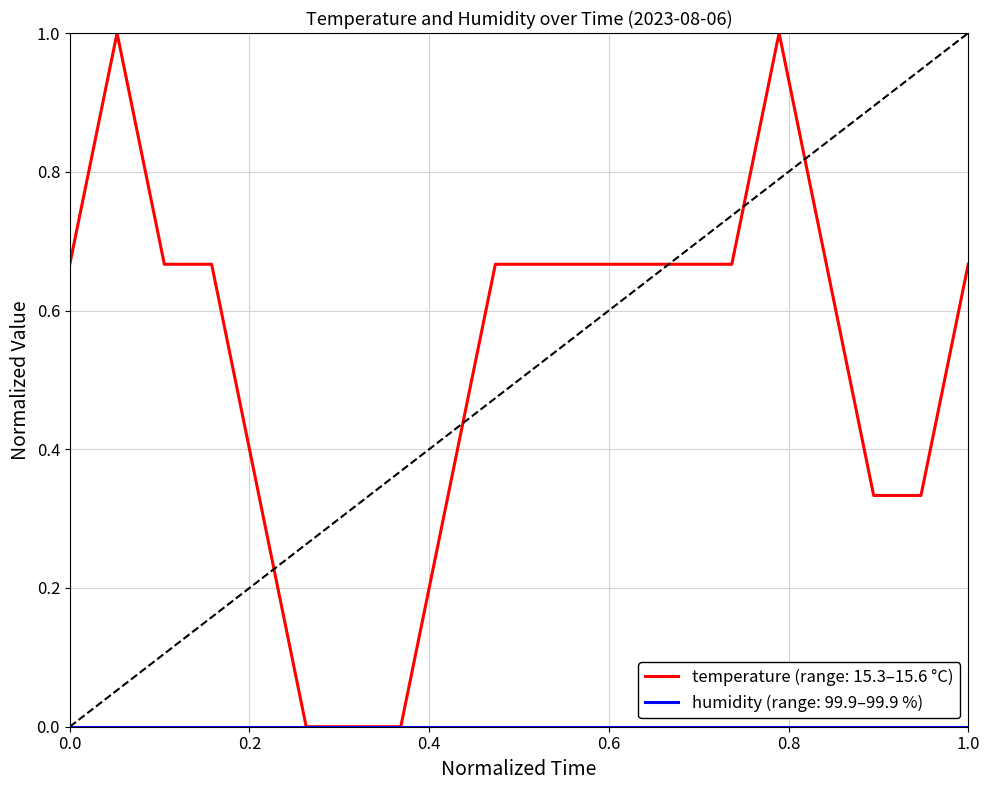

What is the maximum value shown in the chart?

1.0